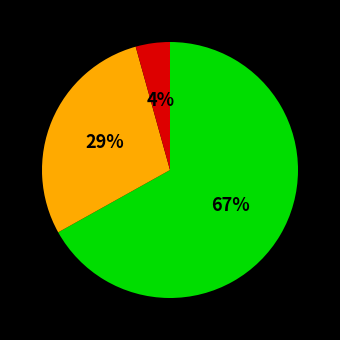

Is there any slice that represents more than half of the pie?

Yes